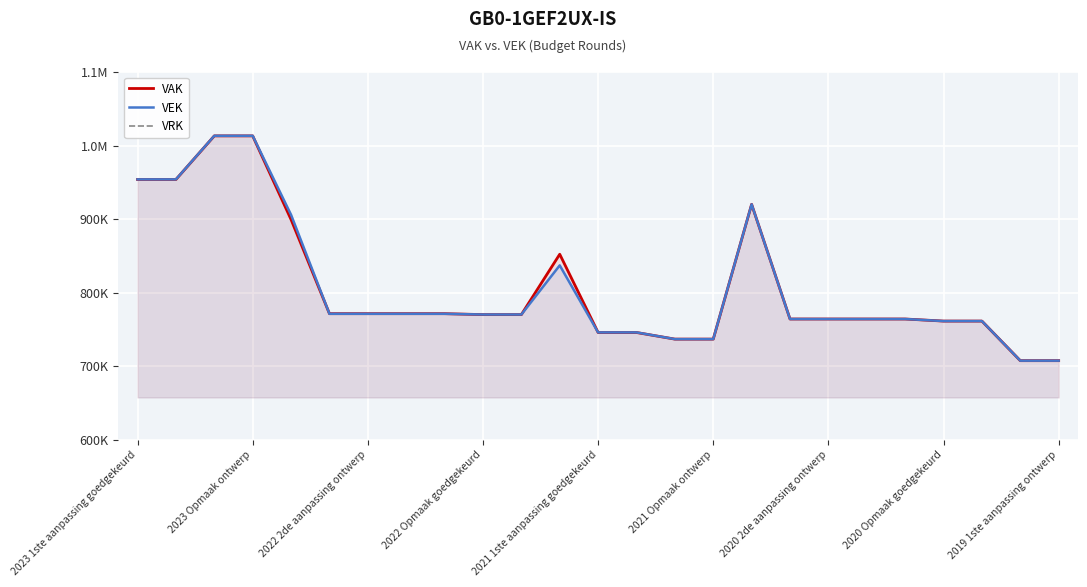

What are all the series names shown in the legend?

VAK, VEK, VRK